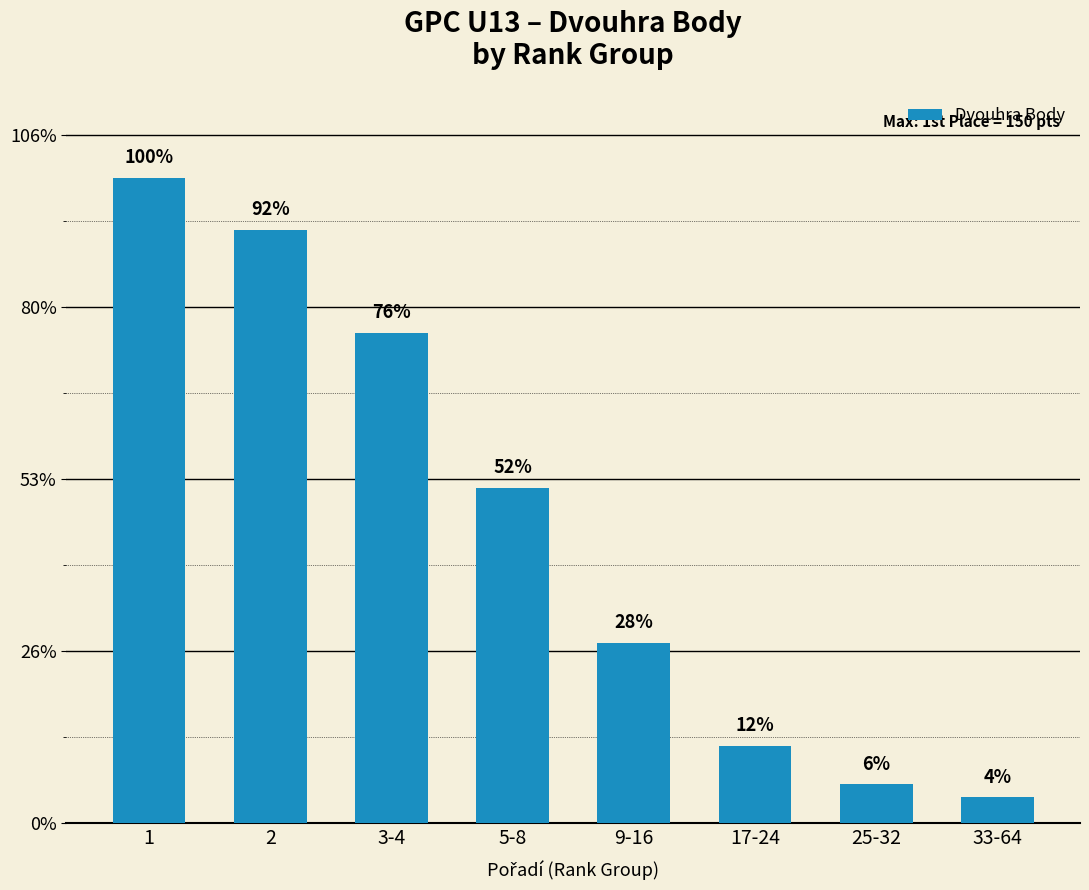

List the labels in order of value, smallest first.

33-64, 25-32, 17-24, 9-16, 5-8, 3-4, 2, 1